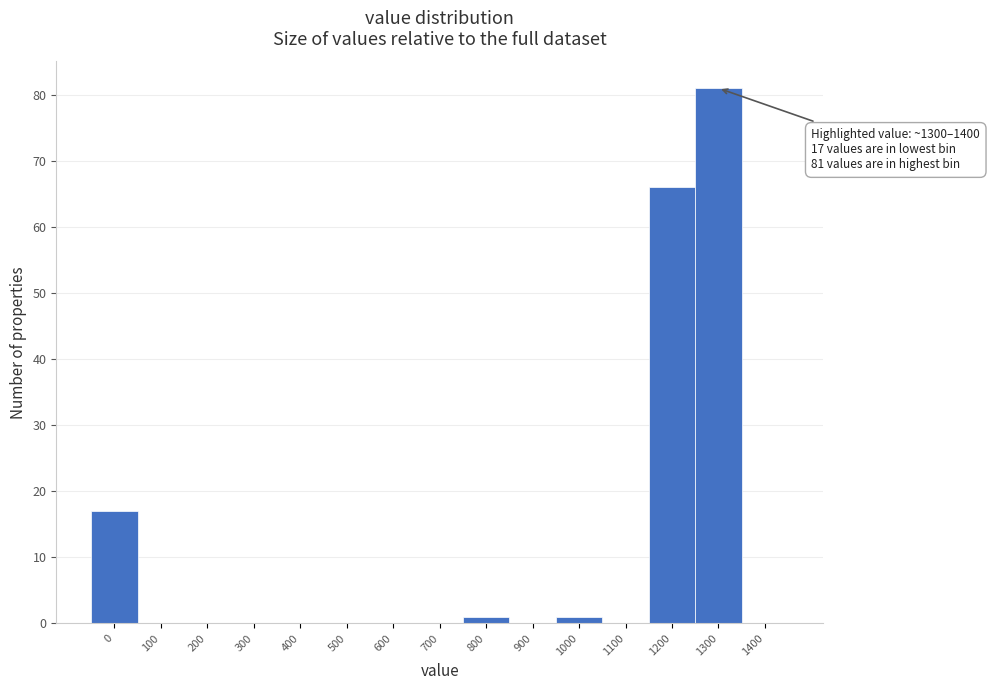

Reading left to right, extract all data points from this chart.

0=17	100=0	200=0	300=0	400=0	500=0	600=0	700=0	800=1	900=0	1000=1	1100=0	1200=66	1300=81	1400=0